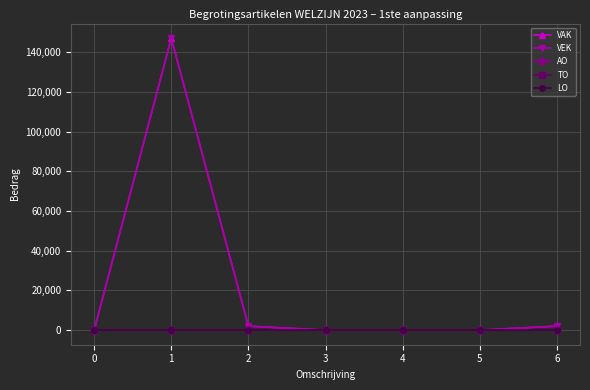

How many interior local peaks does the VAK series have?

1